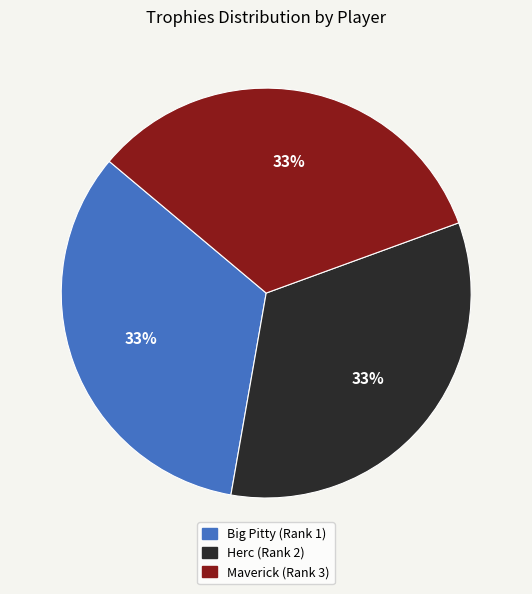

How many segments does this pie chart have?

3